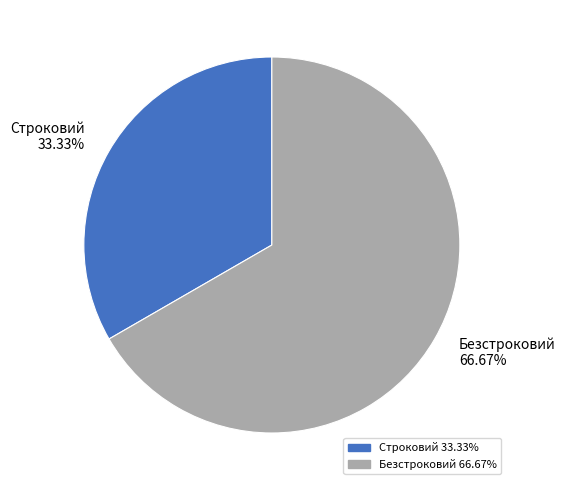

True or false: Безстроковий accounts for 72% of the total.

False